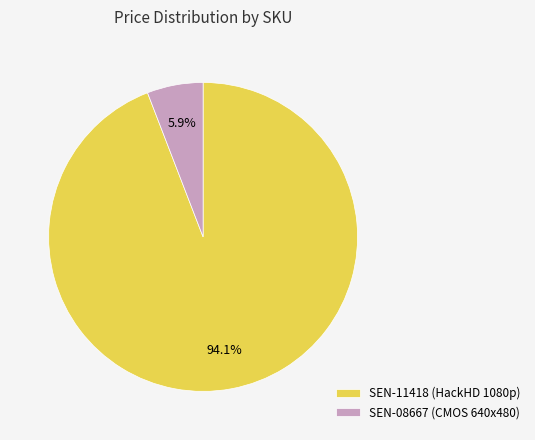

Between SEN-08667 (CMOS 640x480) and SEN-11418 (HackHD 1080p), which is larger?

SEN-11418 (HackHD 1080p)